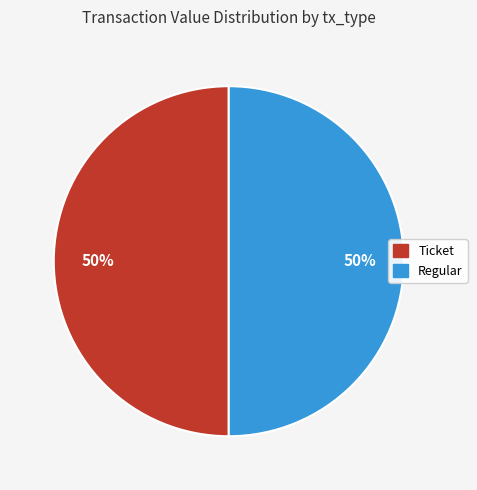

Is the sum of Ticket and Regular greater than half?

Yes